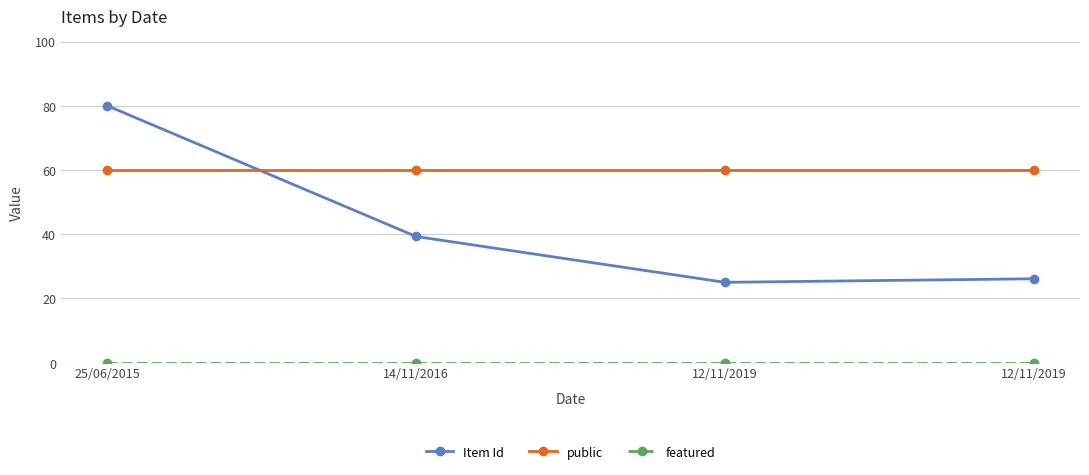

What is the label of the 2nd point from the left?

14/11/2016